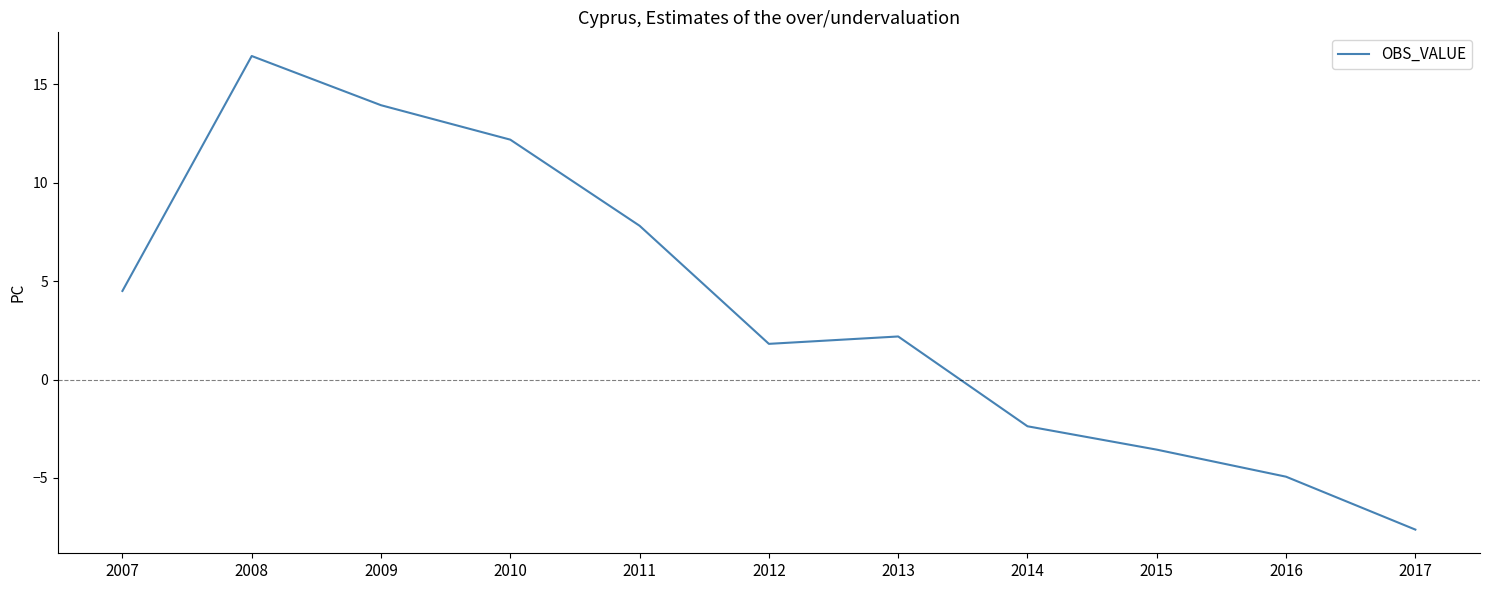

Reading left to right, list all the values displayed in this chart.

2007=4.5	2008=16.4	2009=13.9	2010=12.2	2011=7.8	2012=1.8	2013=2.2	2014=-2.4	2015=-3.6	2016=-4.9	2017=-7.6